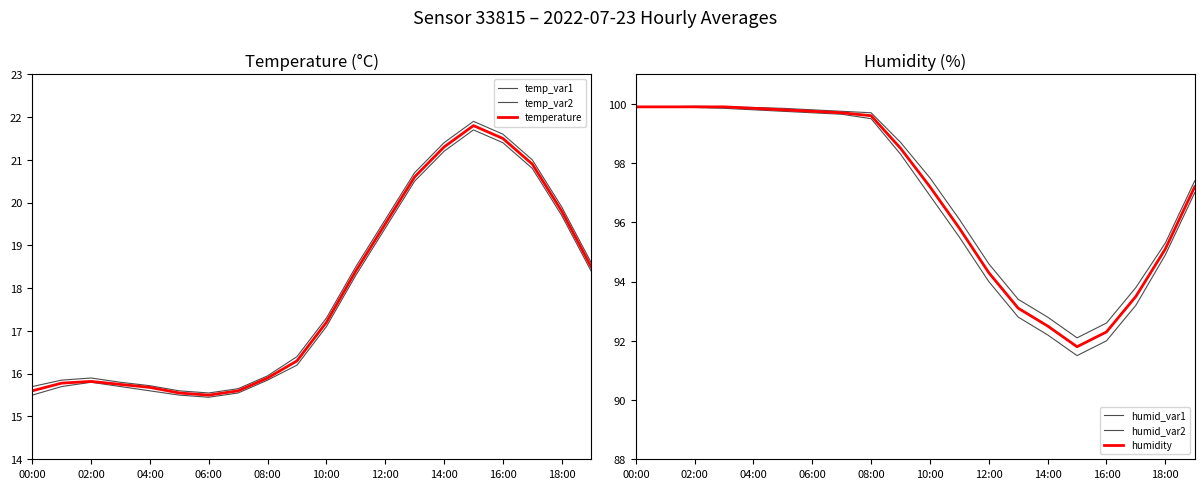

Between 14:00 and 17, which series saw the biggest shift?

humid_var1